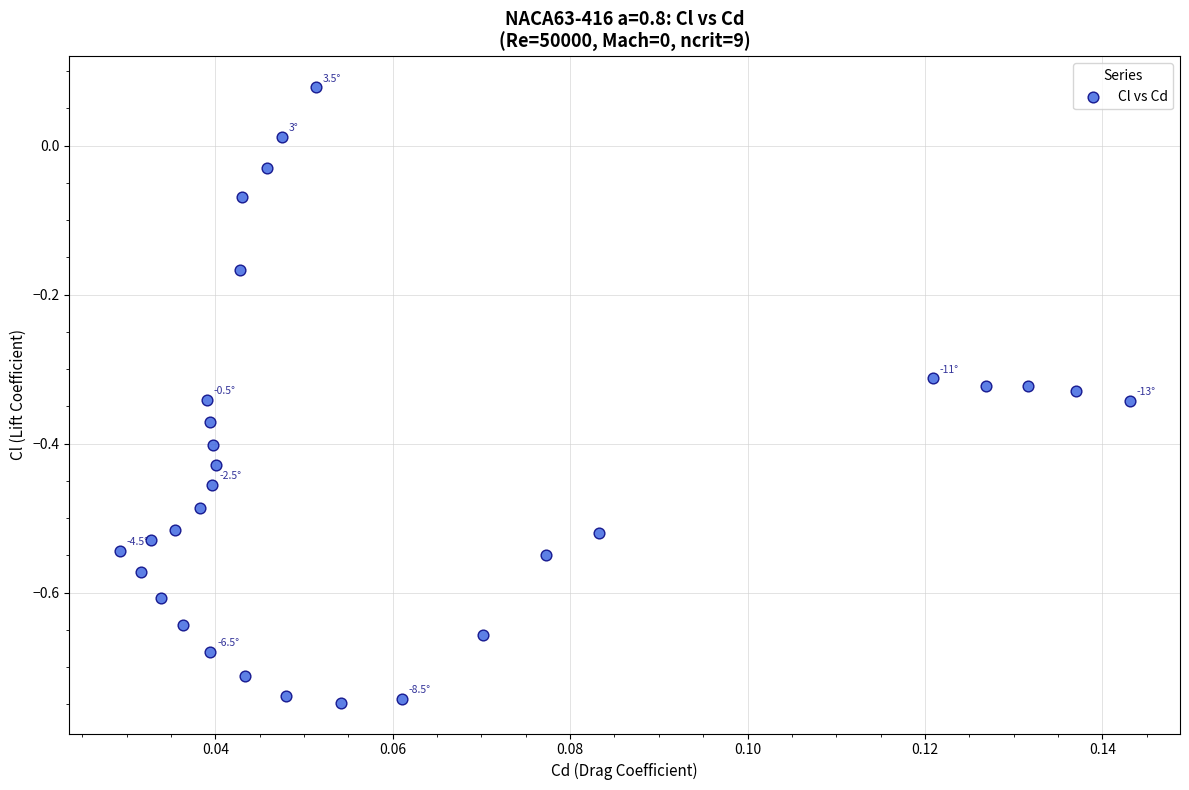

What is the range of Y values (max minus min)?

0.8